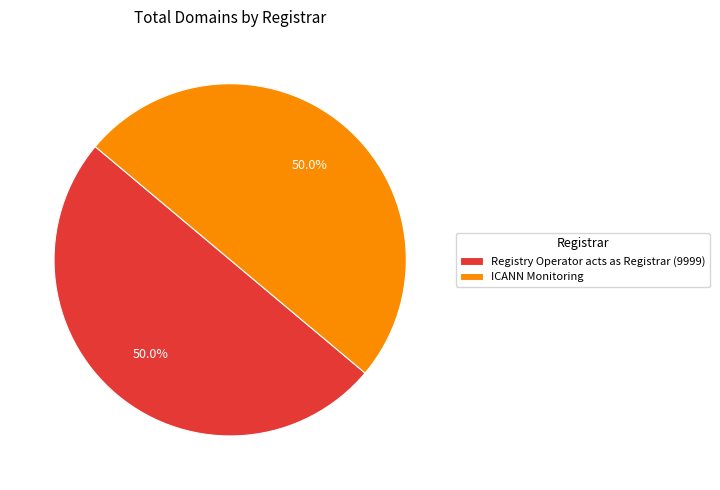

How much of the chart is everything except Registry Operator acts as Registrar (9999)?

50.0%